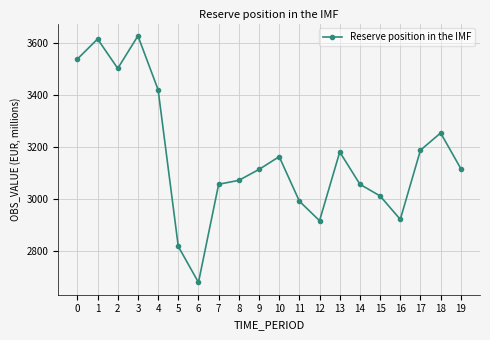

The value at 0 is 6239. True or false?

False